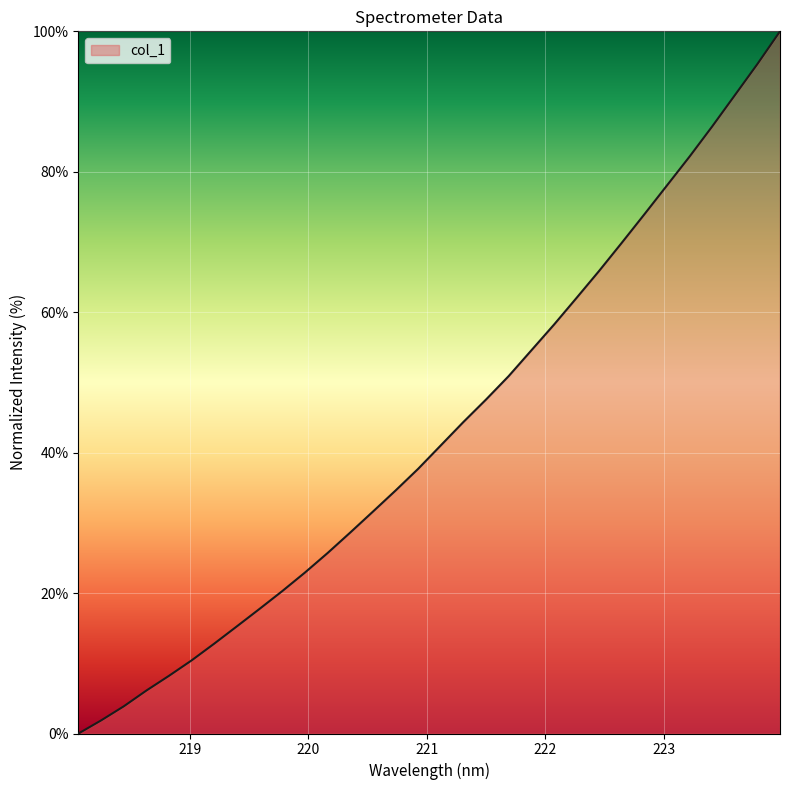

What is the difference between the maximum and minimum values?

100.0